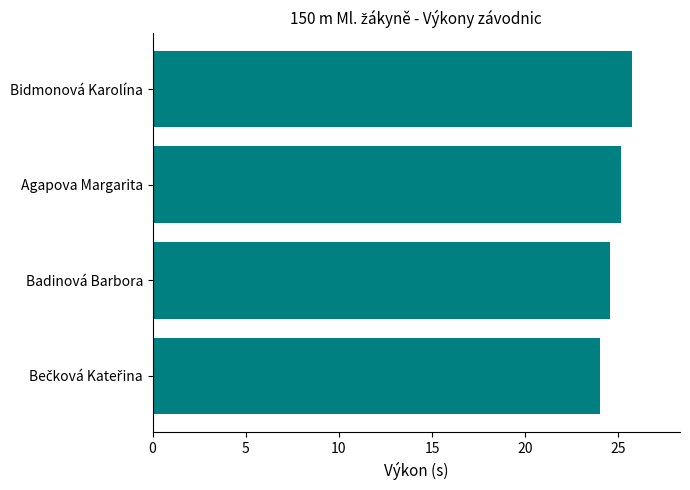

Approximately how many times larger is the value at Agapova Margarita compared to Badinová Barbora?

1.0